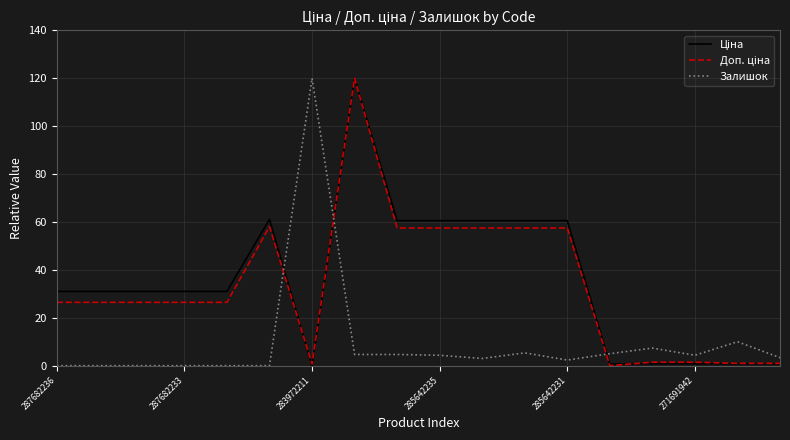

What is the maximum value for Залишок?

120.0